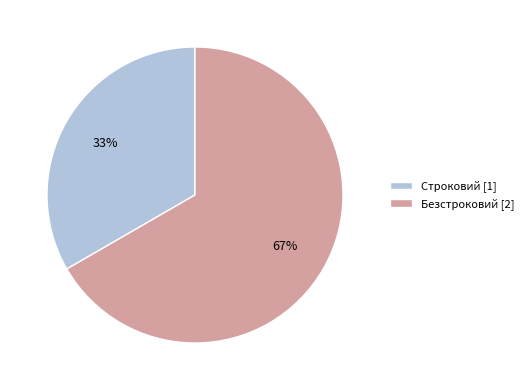

Does Строковий represent more than half of the total?

No